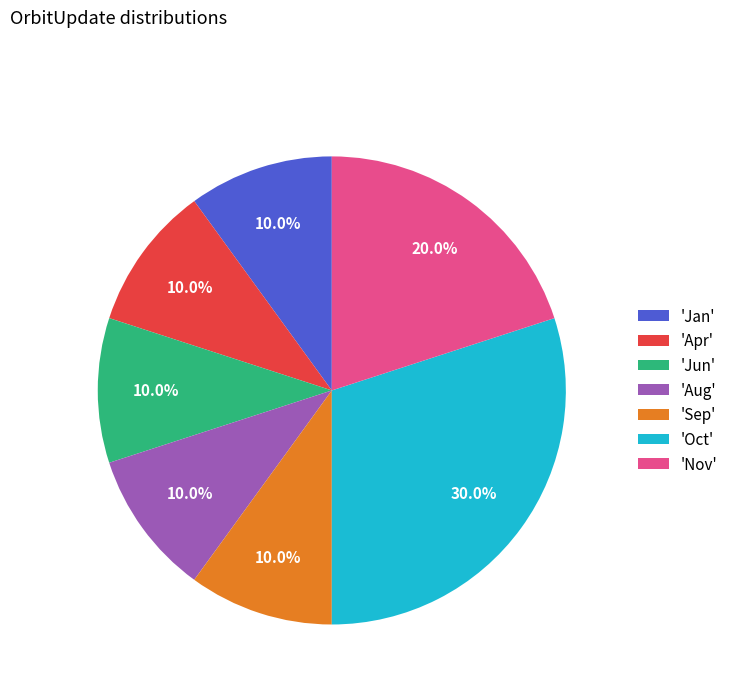

What percentage is NOT represented by 'Nov'?

80.0%